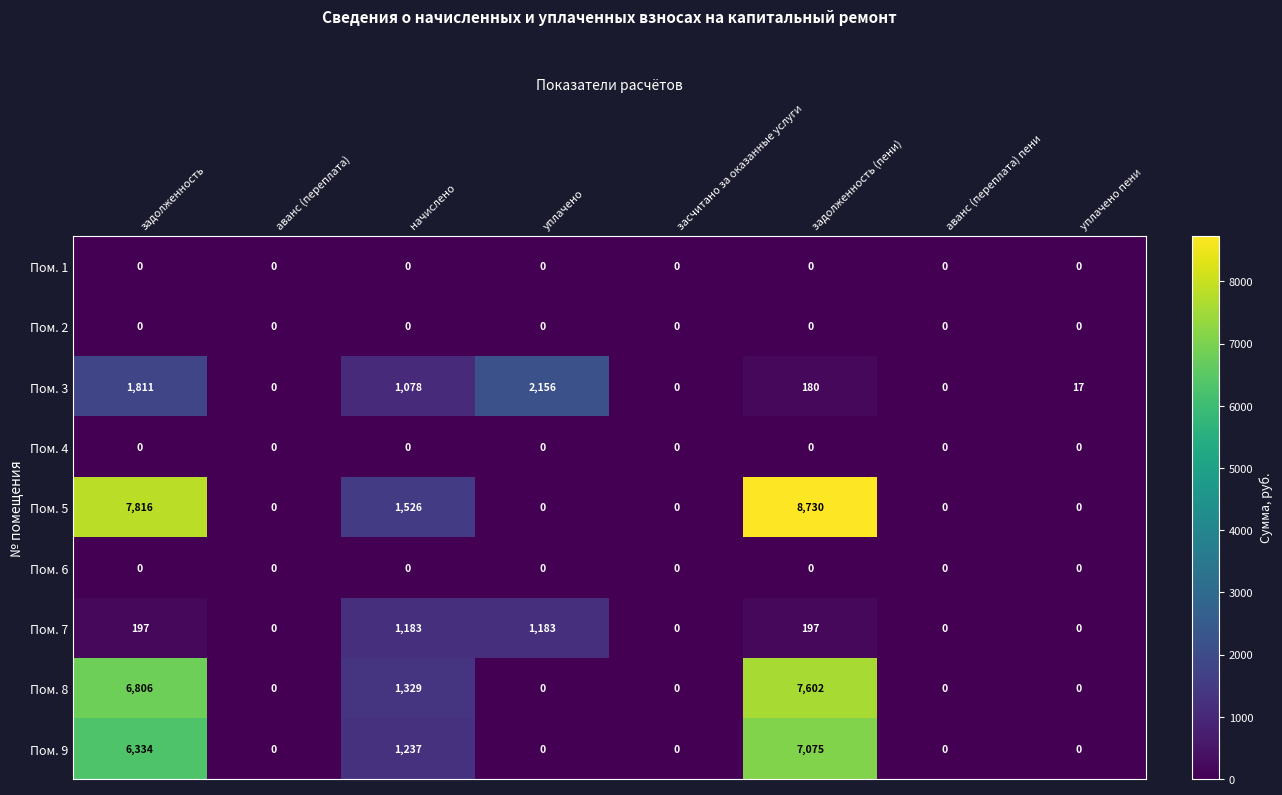

Which series has the largest total across all categories?

Пом. 5